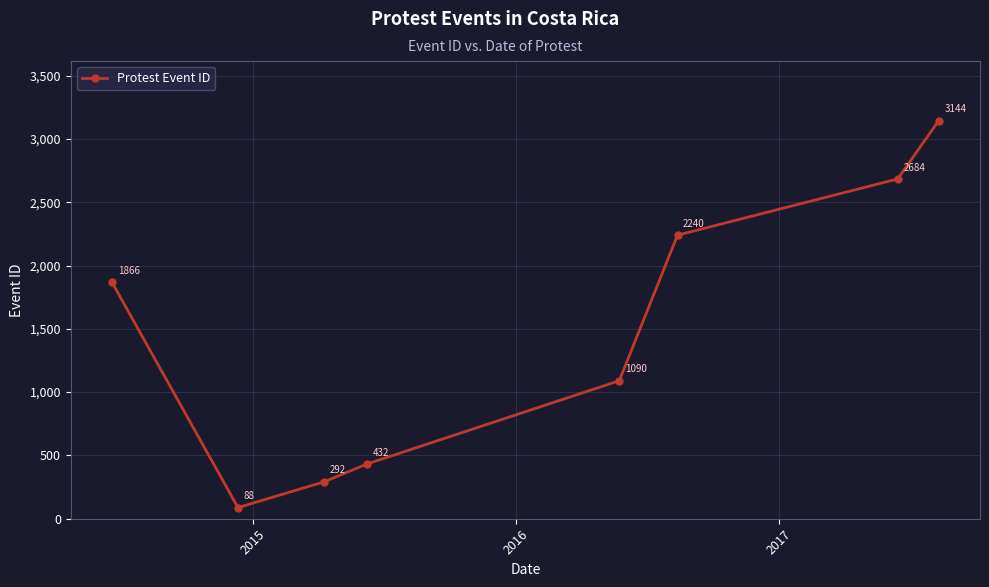

How many points are lower than both their immediate neighbors (excluding endpoints)?

1